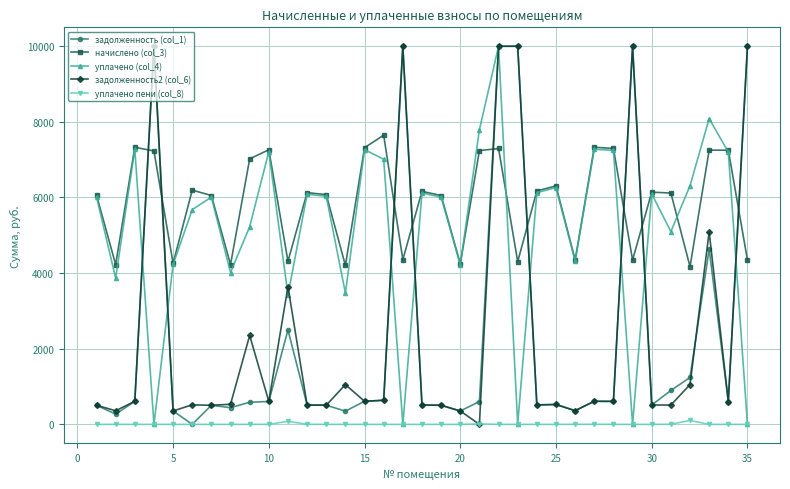

At how many categories does at least one series exceed 1620?

35